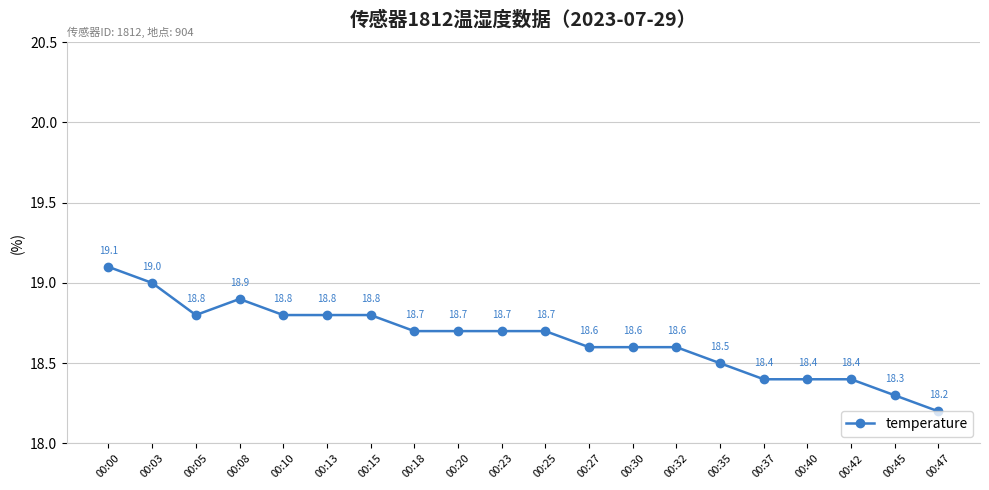

What is the sum of the values at 00:32 and 00:40?

37.0